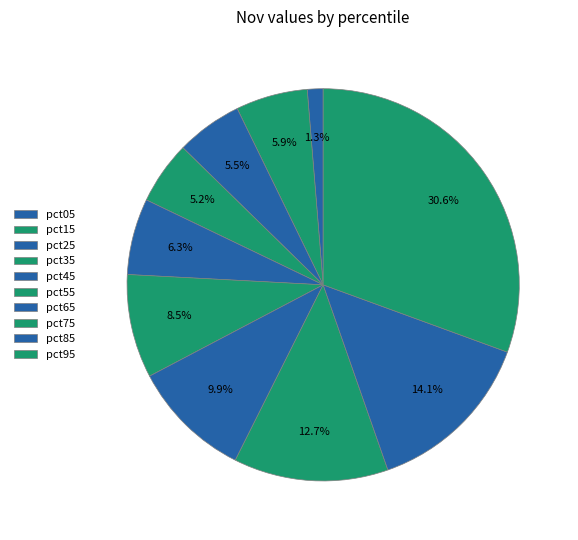

Is there a majority slice in this chart?

No